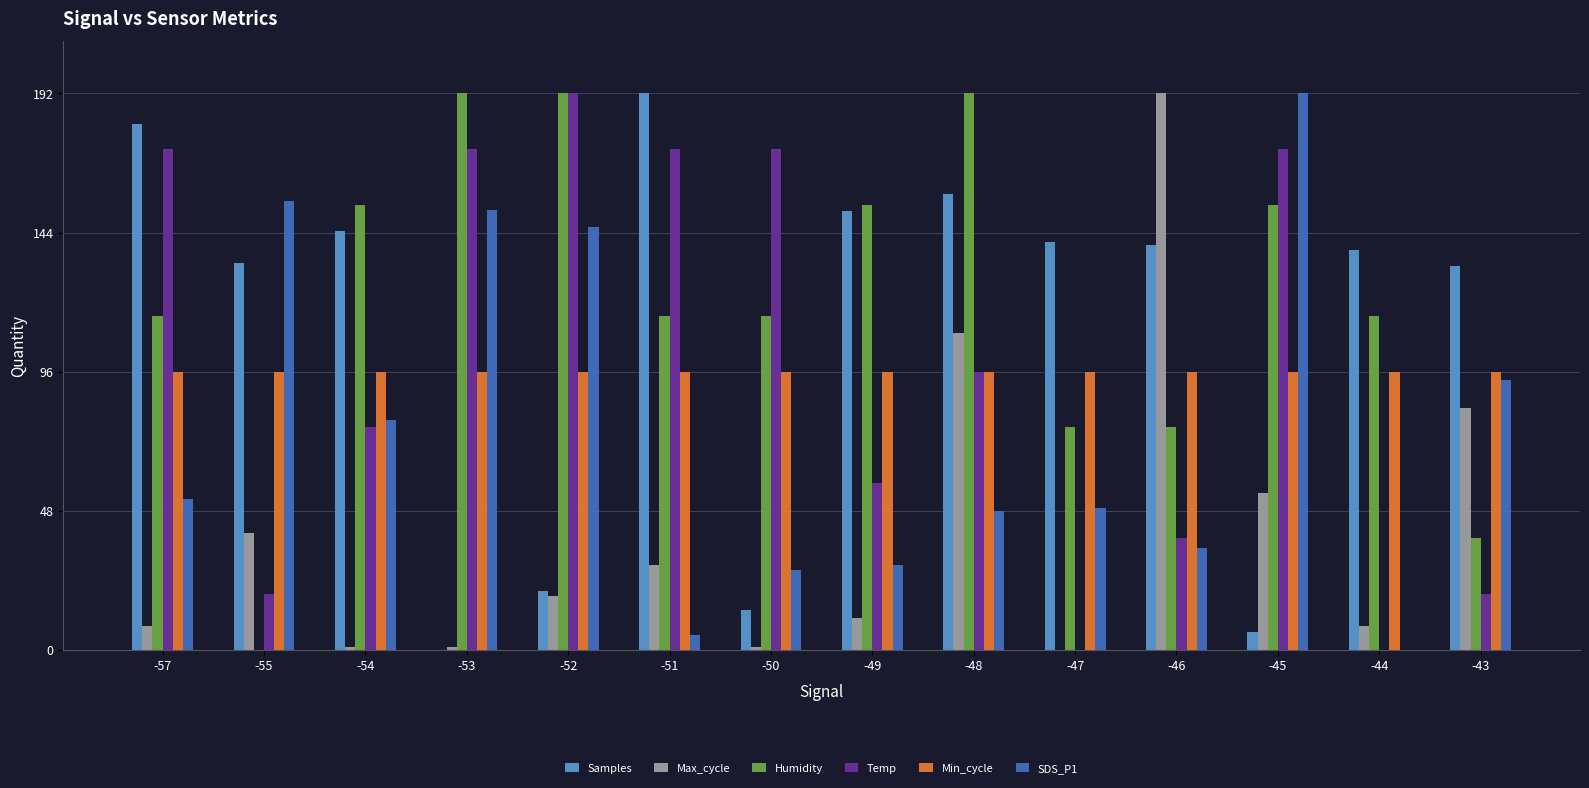

What are all the series names shown in the legend?

Samples, Max_cycle, Humidity, Temp, Min_cycle, SDS_P1